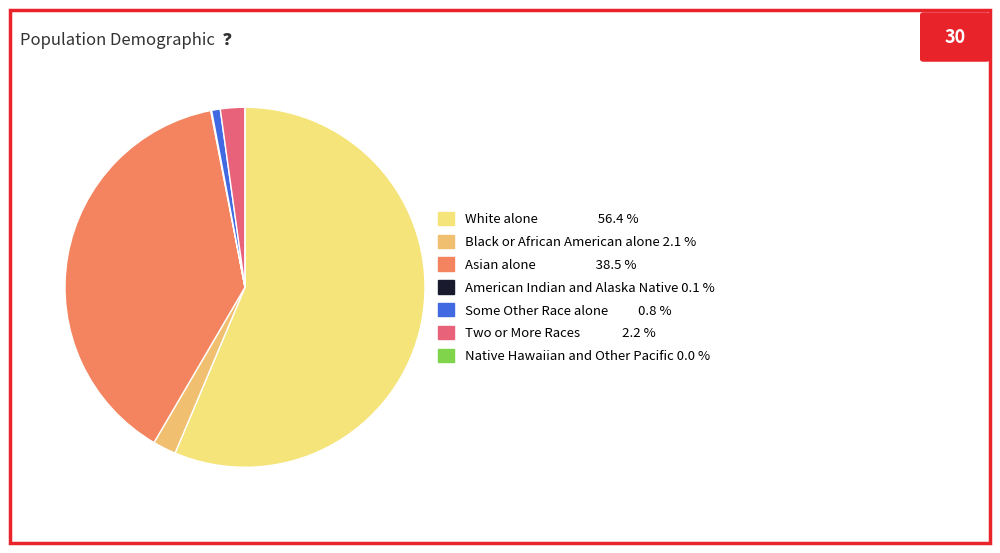

Rank the categories by value from lowest to highest.

Native Hawaiian and Other Pacific, American Indian and Alaska Native, Some Other Race alone, Black or African American alone, Two or More Races, Asian alone, White alone